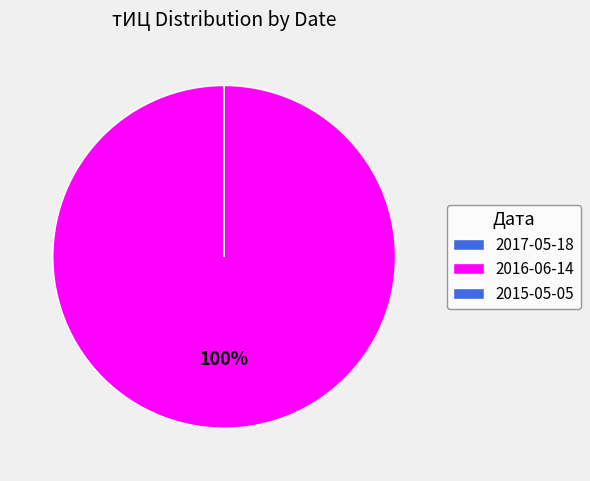

Is it true that 2017-05-18 is 13% of the pie?

False